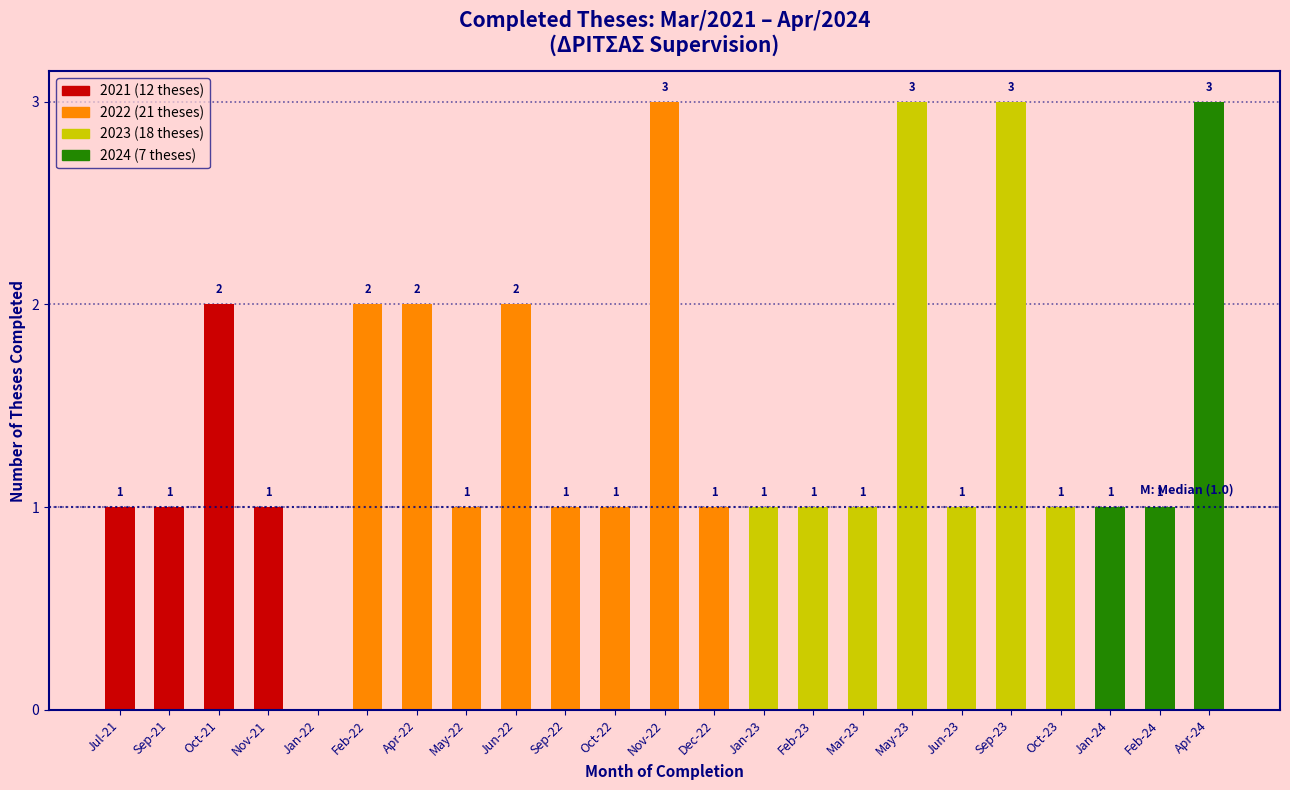

Reading right to left, what are all the values shown in this chart?

Apr-24=3	Feb-24=1	Jan-24=1	Oct-23=1	Sep-23=3	Jun-23=1	May-23=3	Mar-23=1	Feb-23=1	Jan-23=1	Dec-22=1	Nov-22=3	Oct-22=1	Sep-22=1	Jun-22=2	May-22=1	Apr-22=2	Feb-22=2	Jan-22=0	Nov-21=1	Oct-21=2	Sep-21=1	Jul-21=1